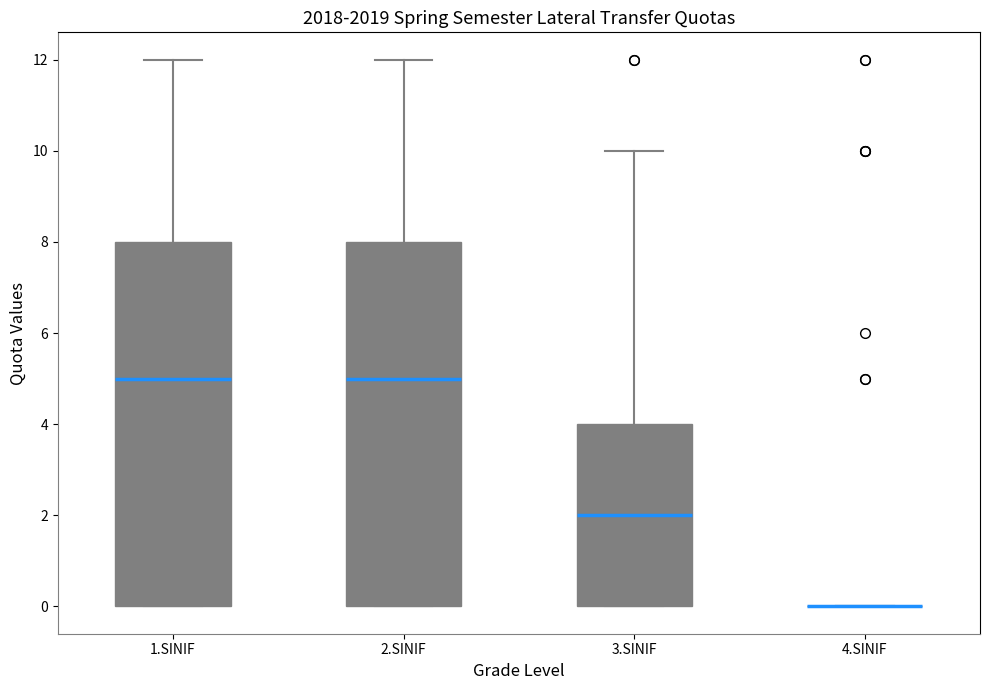

Reading left to right, transcribe this box plot: for each box, give where its median line is, the range the box spans, and where its two whiskers end, as read against the y-axis. The values are not printed on the chart, so give them approximately, as read against the axis.

1.SINIF: median 5, box 0 to 8, whiskers 0 to 12
2.SINIF: median 5, box 0 to 8, whiskers 0 to 12
3.SINIF: median 2, box 0 to 4, whiskers 0 to 10
4.SINIF: box collapsed to a line at 0, whiskers 0 to 0